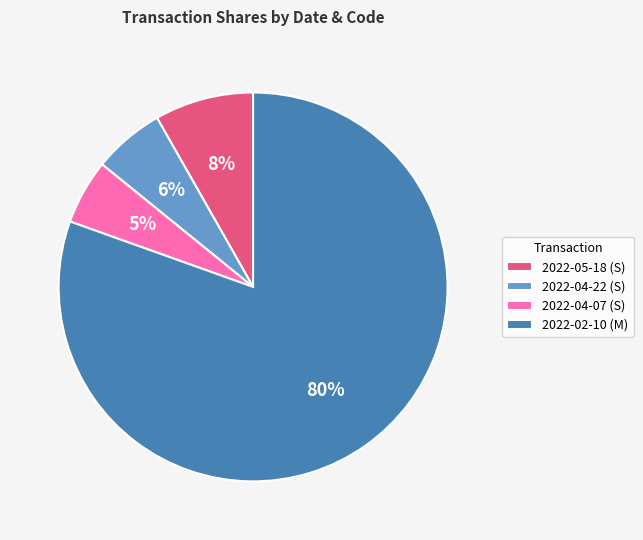

What percentage is the 2022-04-07 (S) slice, to the nearest percent?

5%